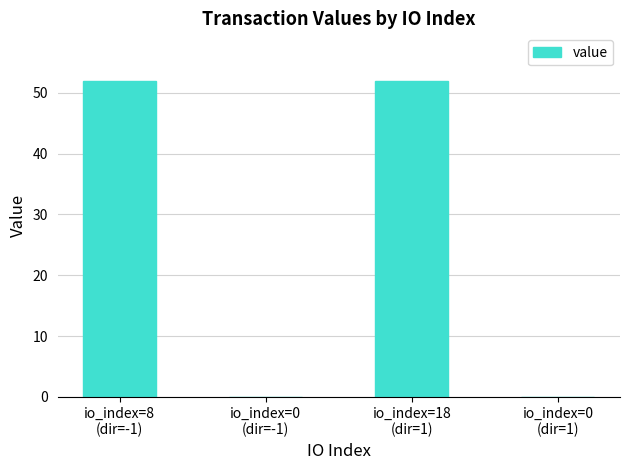

How many series are shown in this chart?

1